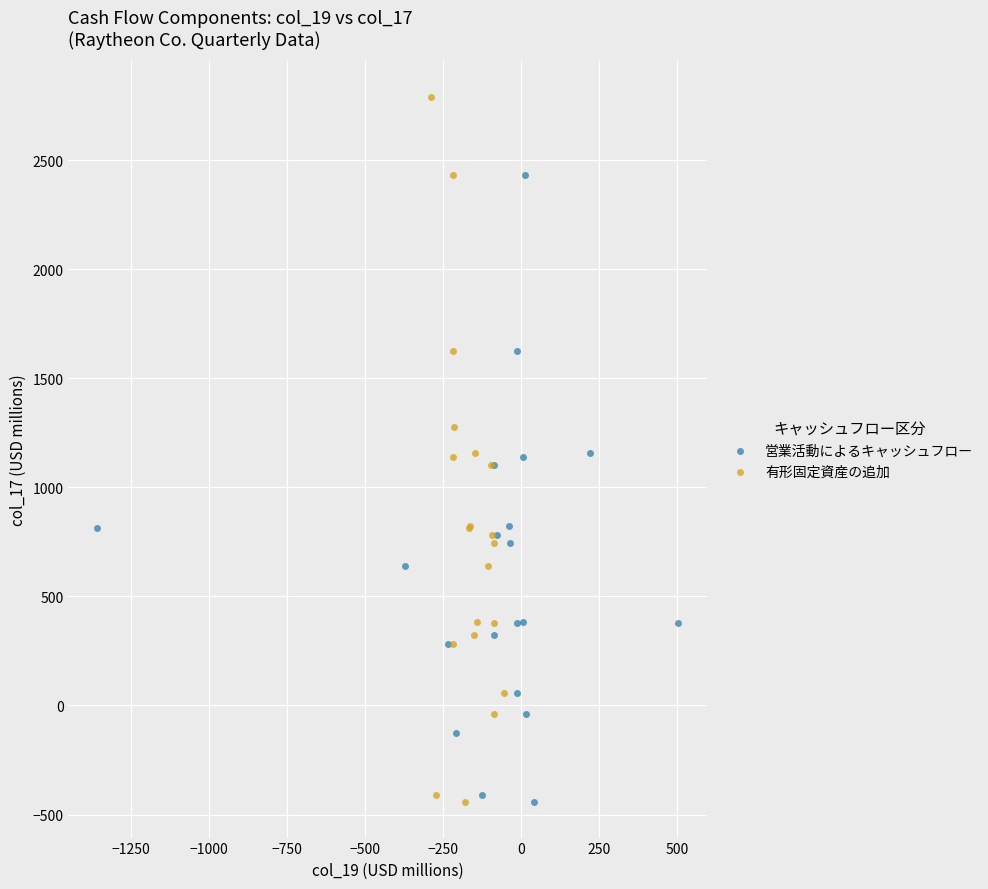

Which series has the largest Y range (max minus min)?

有形固定資産の追加